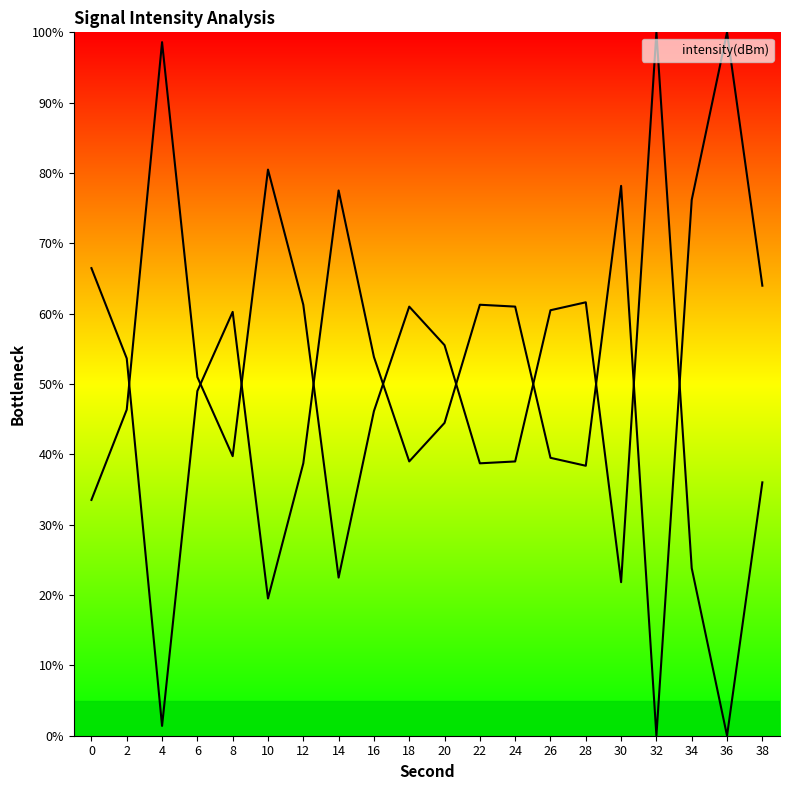

Count the number of data series in this chart.

1